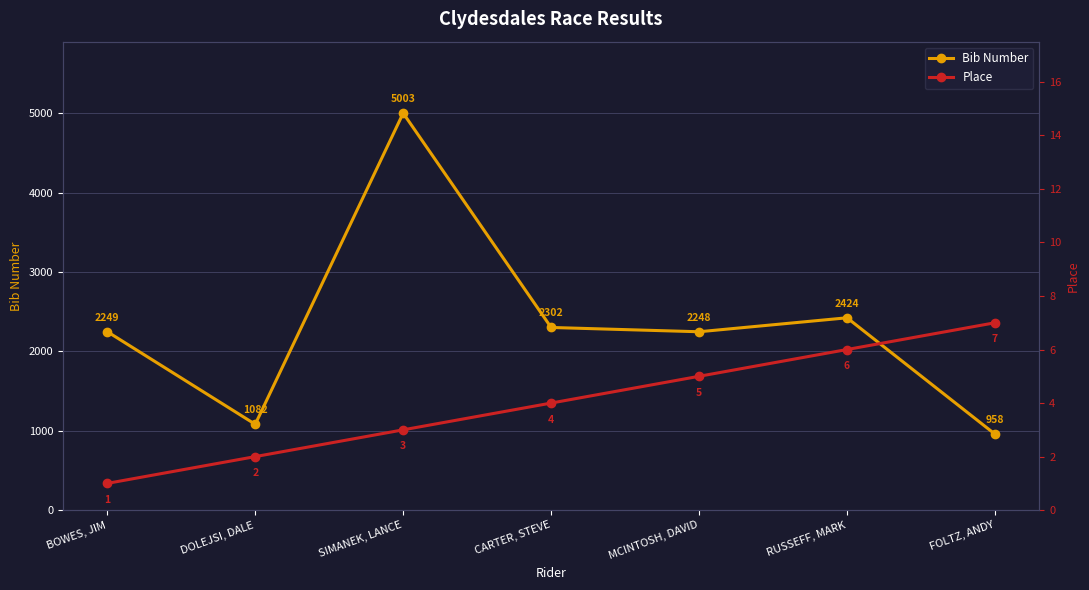

Reading right to left, extract all data points from this chart.

Bib Number: 958	2424	2248	2302	5003	1082	2249
Place: 7	6	5	4	3	2	1